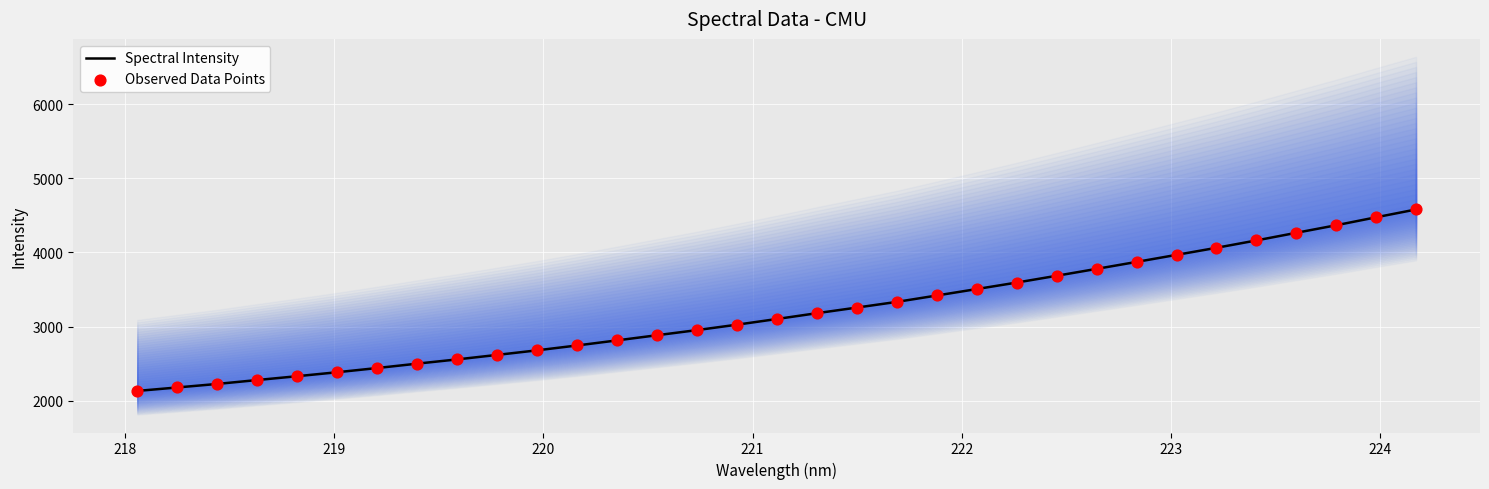

At how many categories does at least one series exceed 3604?

10